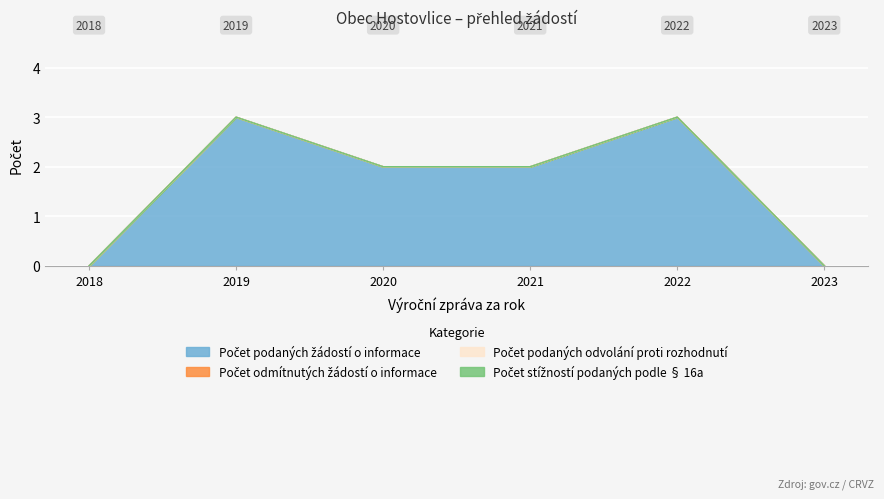

At which label does Počet odmítnutých žádostí o informace reach its peak?

2018